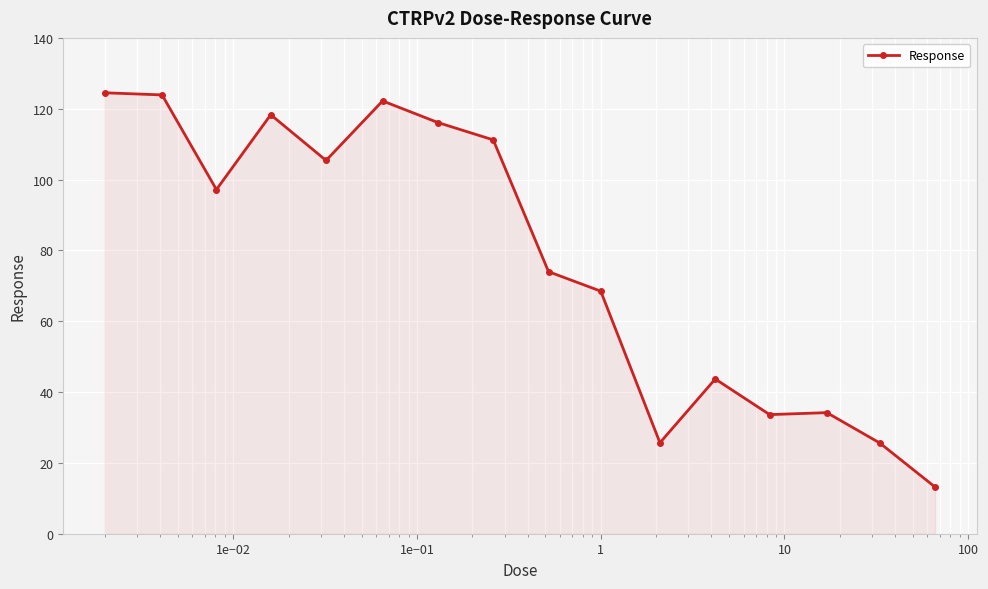

What is the average value?

77.3